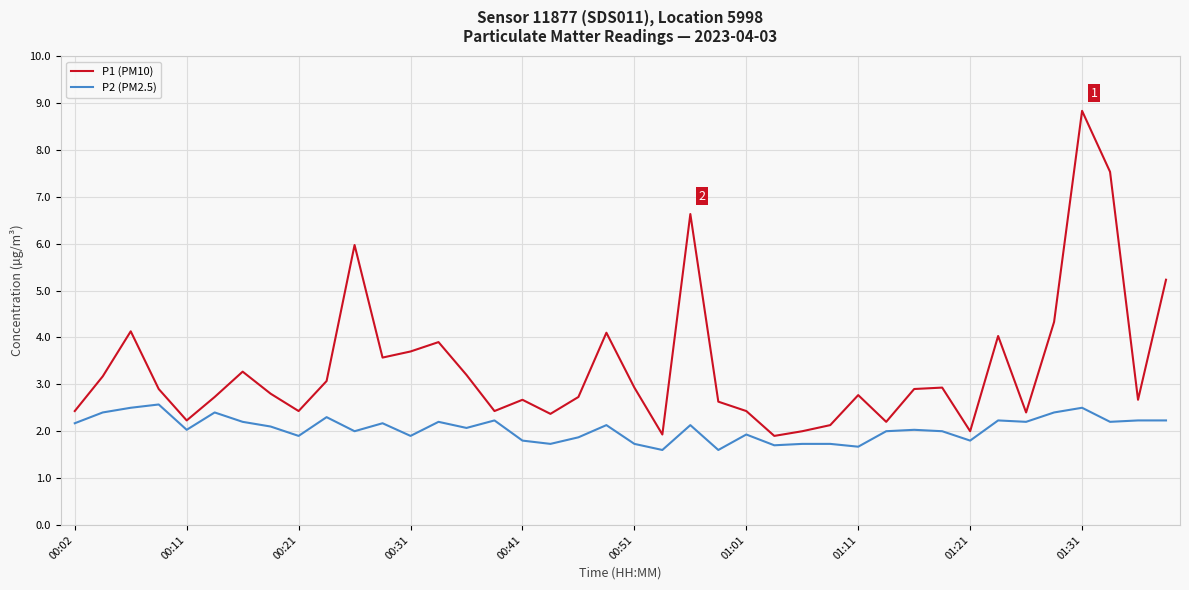

Which series has the largest total across all categories?

P1 (PM10)